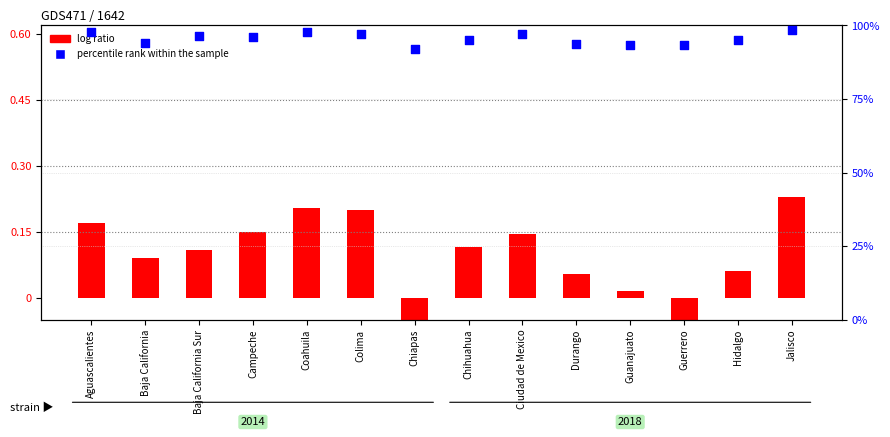

At how many categories does at least one series exceed 29?

14